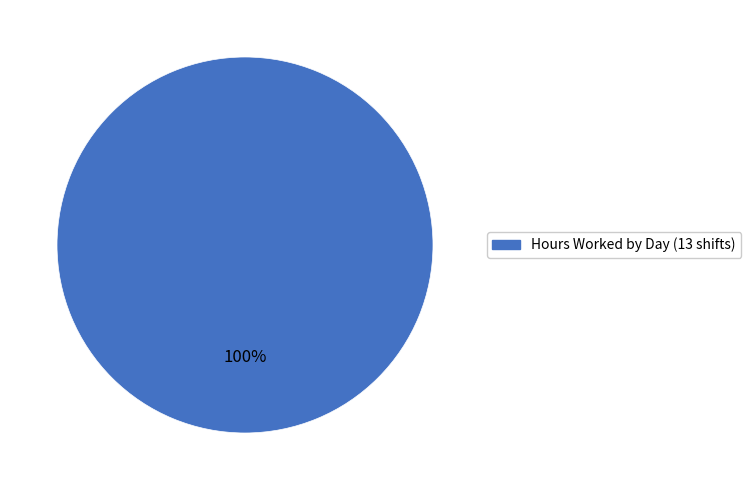

How many segments does this pie chart have?

1